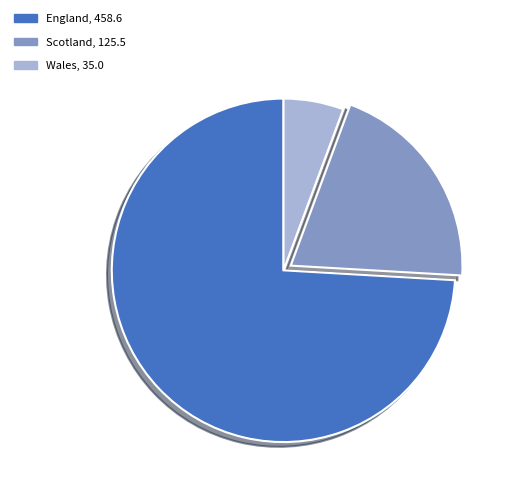

Is it true that Scotland is 15% of the pie?

False